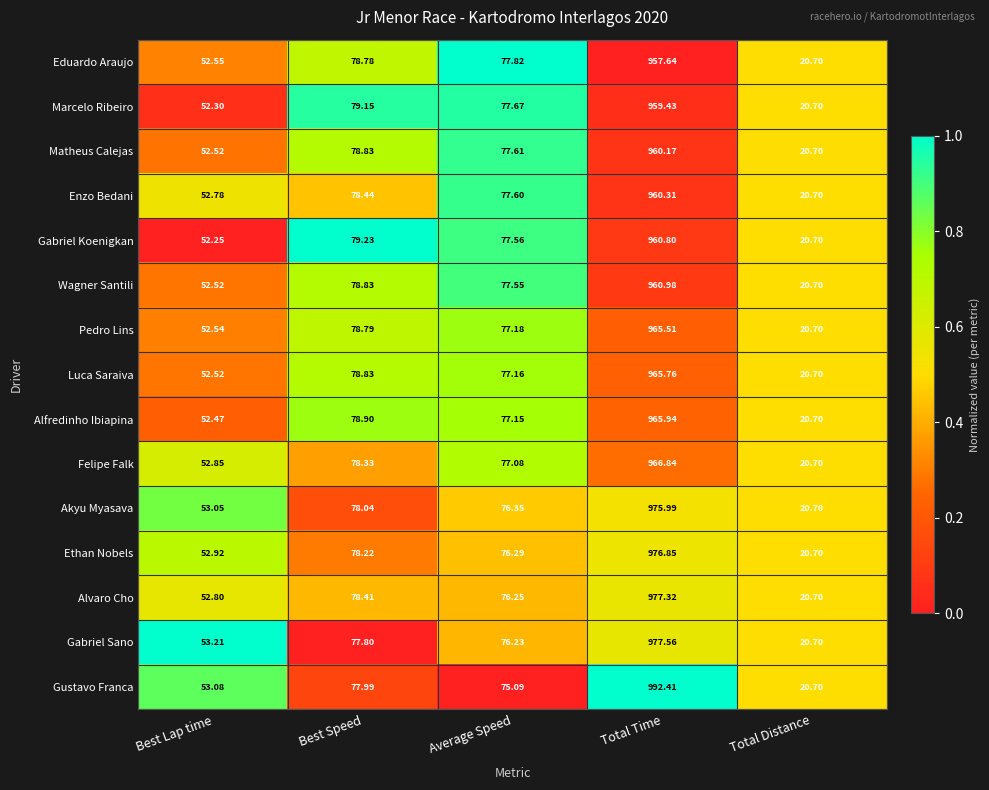

At which label does Enzo Bedani first exceed 77?

Best Speed